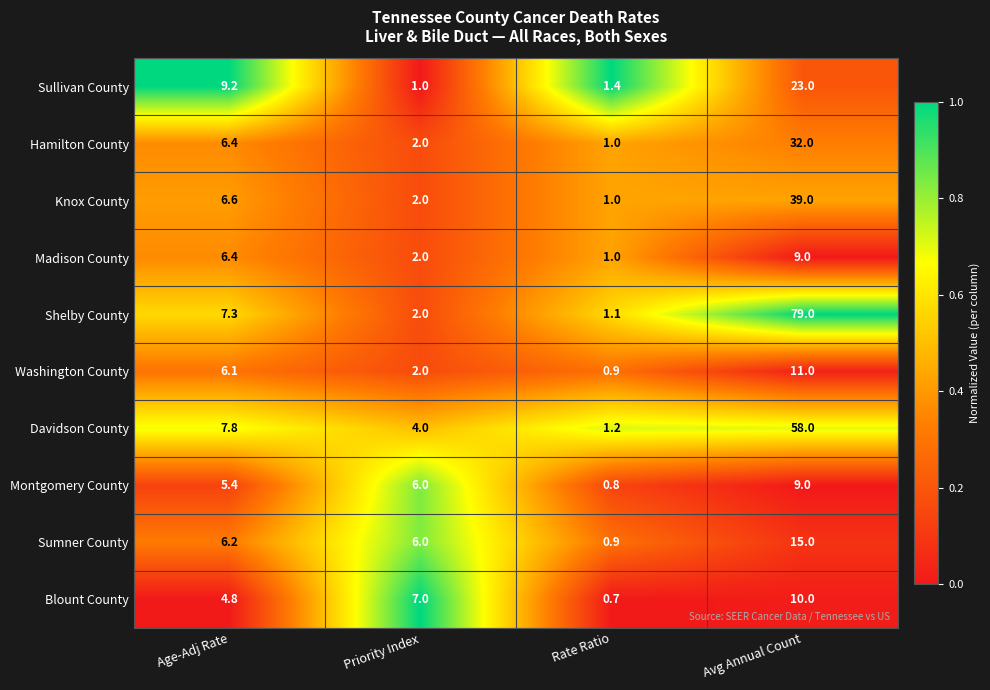

True or false: Sumner County has a value of 8.8 at Priority Index.

False